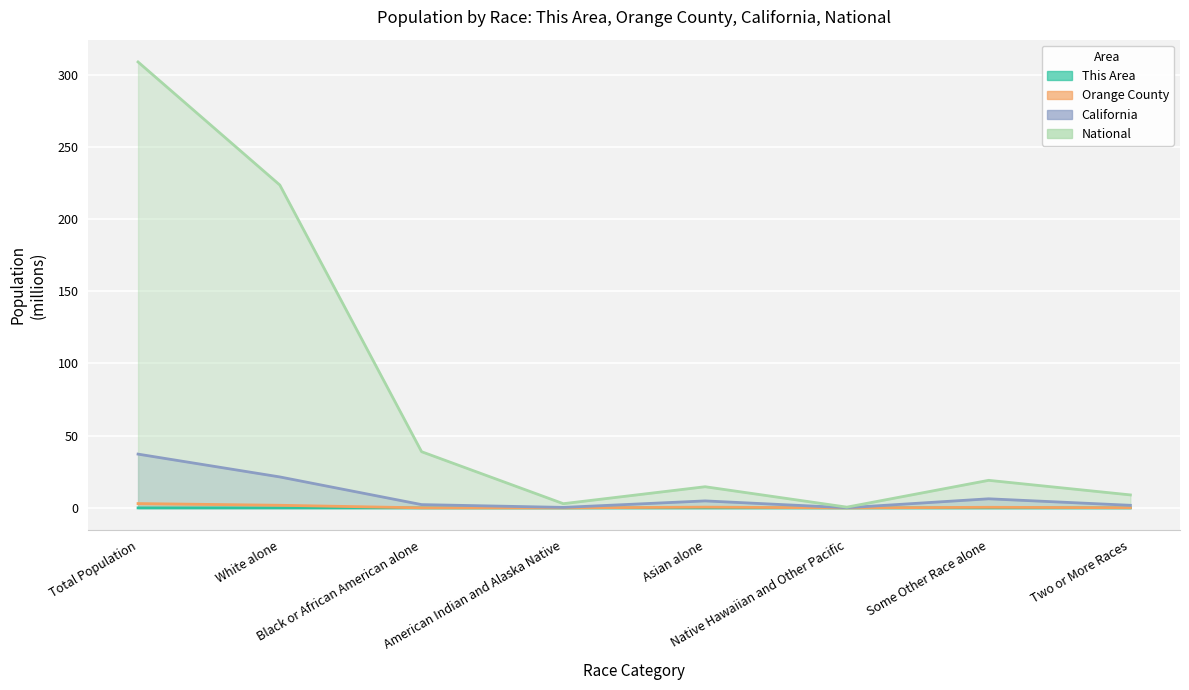

The value of National at White alone is 85.8. True or false?

False